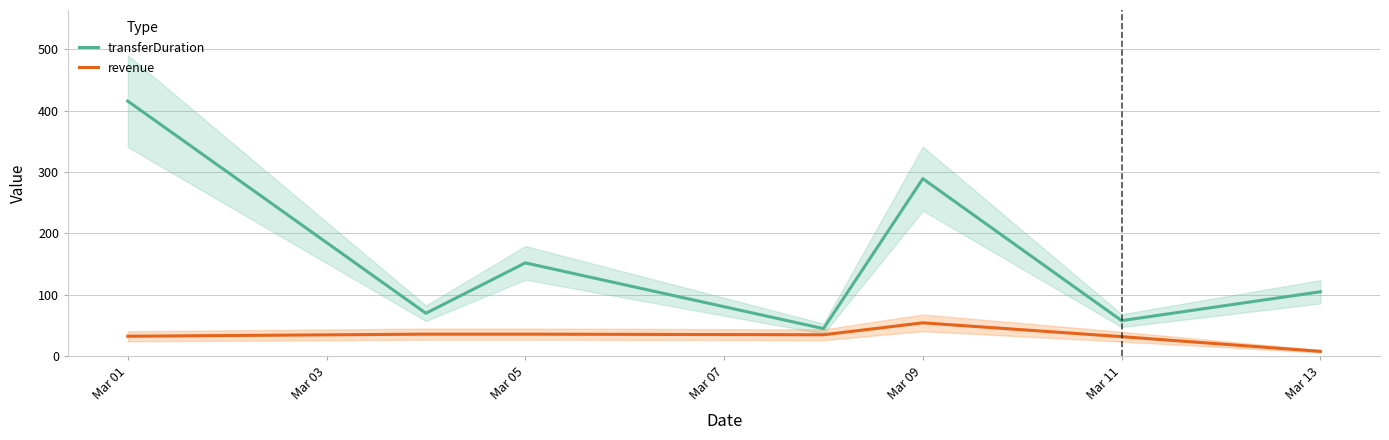

True or false: revenue and transferDuration cross at least once.

False